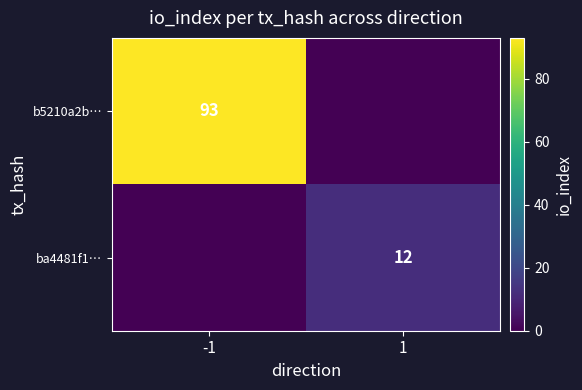

The value of ba4481f1… at 1 is 7. True or false?

False